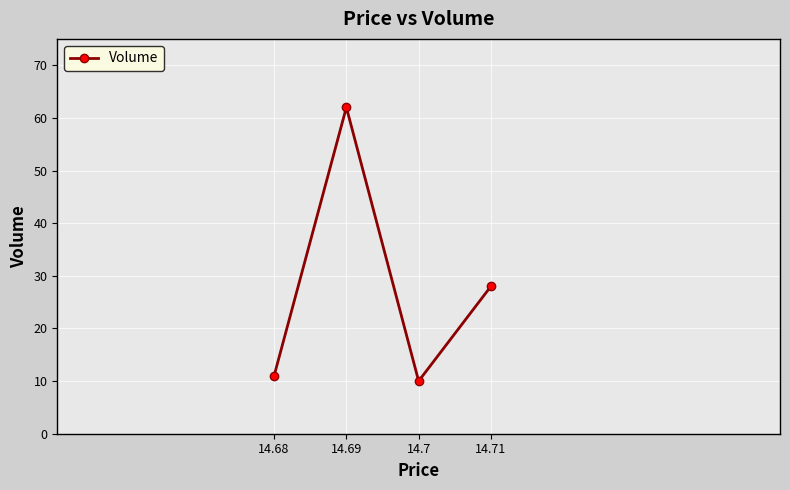

The chart shows a value of 62 at 14.69. True or false?

True